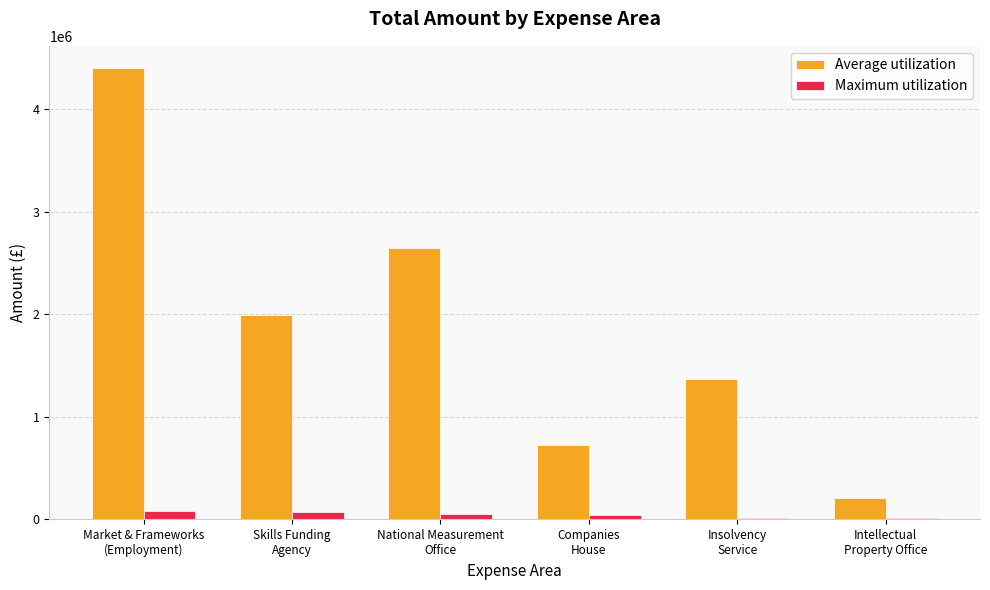

What is the sum of all Maximum utilization values?

284218.2